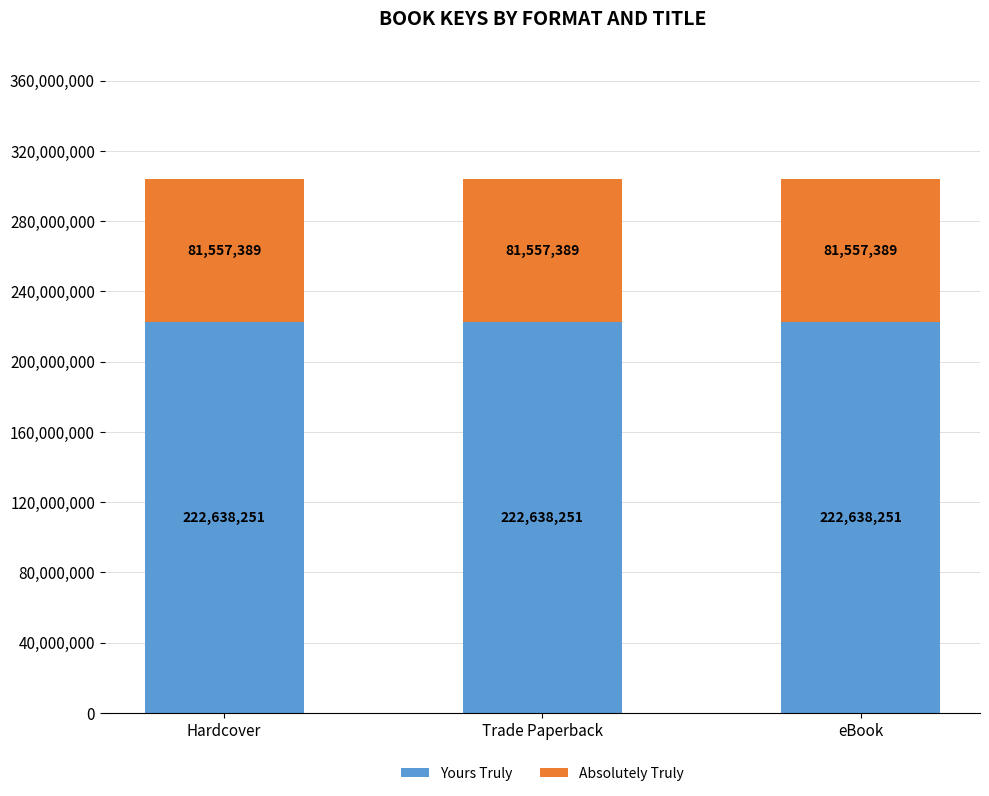

What is the total value across all series at Trade Paperback?

304195640